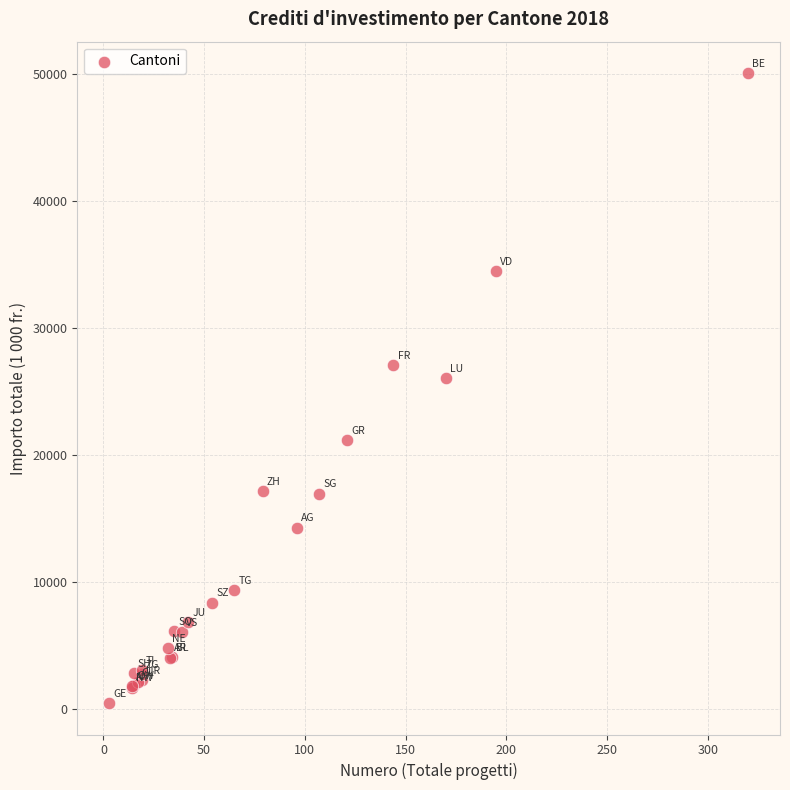

What Y value in the scatter plot is closest to 25296?

26051.0